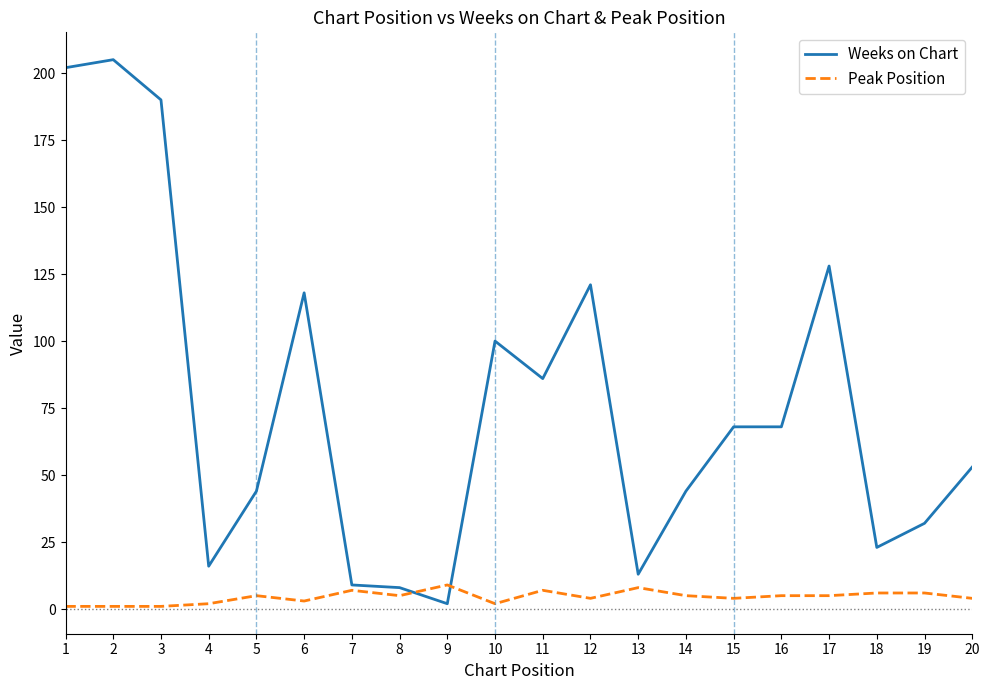

Is the value of Peak Position at 18 greater than the value of Weeks on Chart at 14?

No